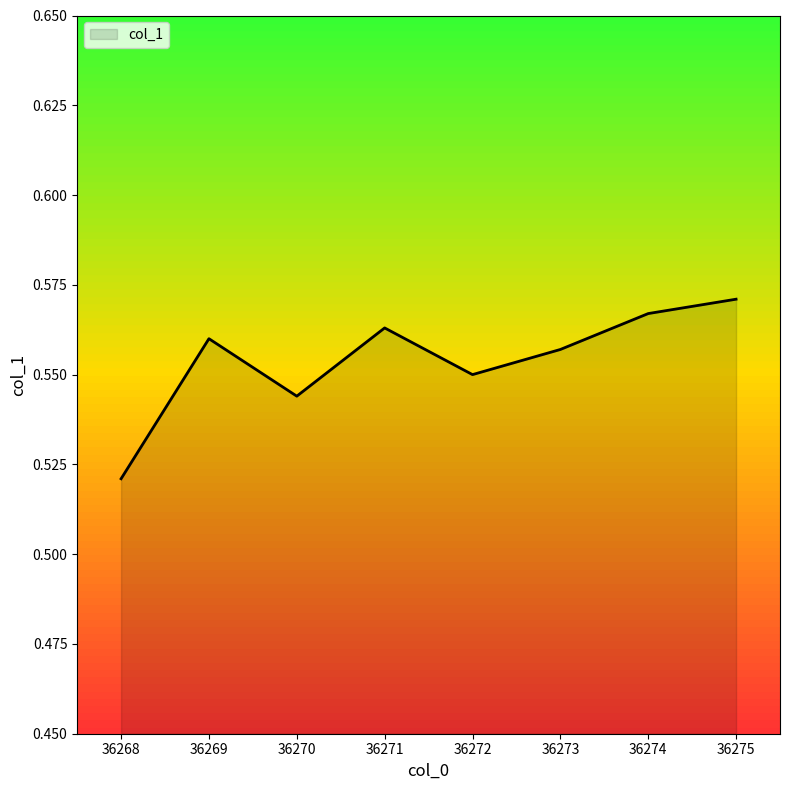

At which label is the value closest to 0?

36268